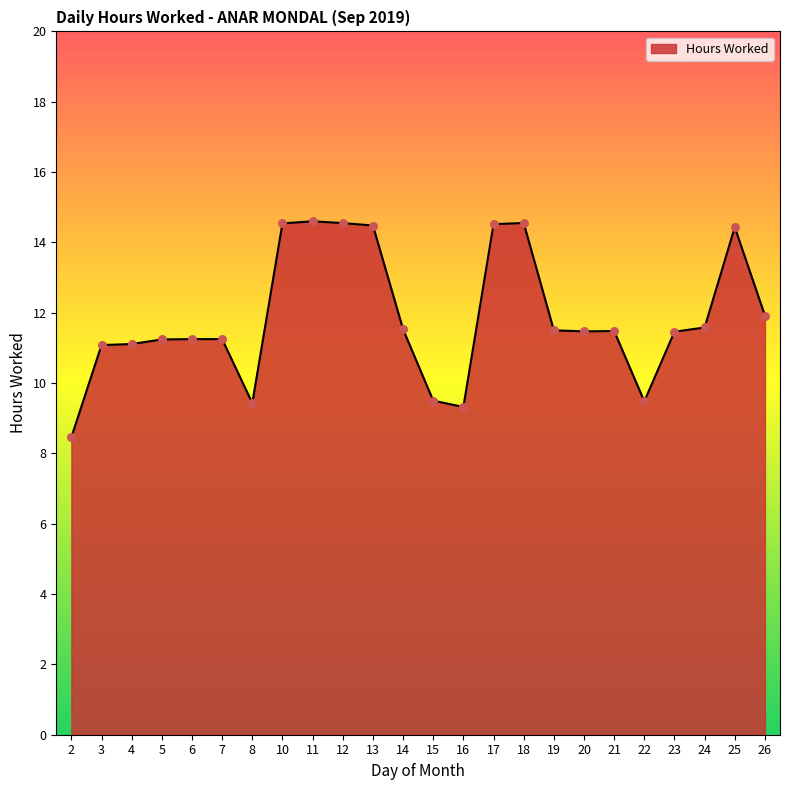

Approximately how many times larger is the value at 4 compared to 5?

1.0